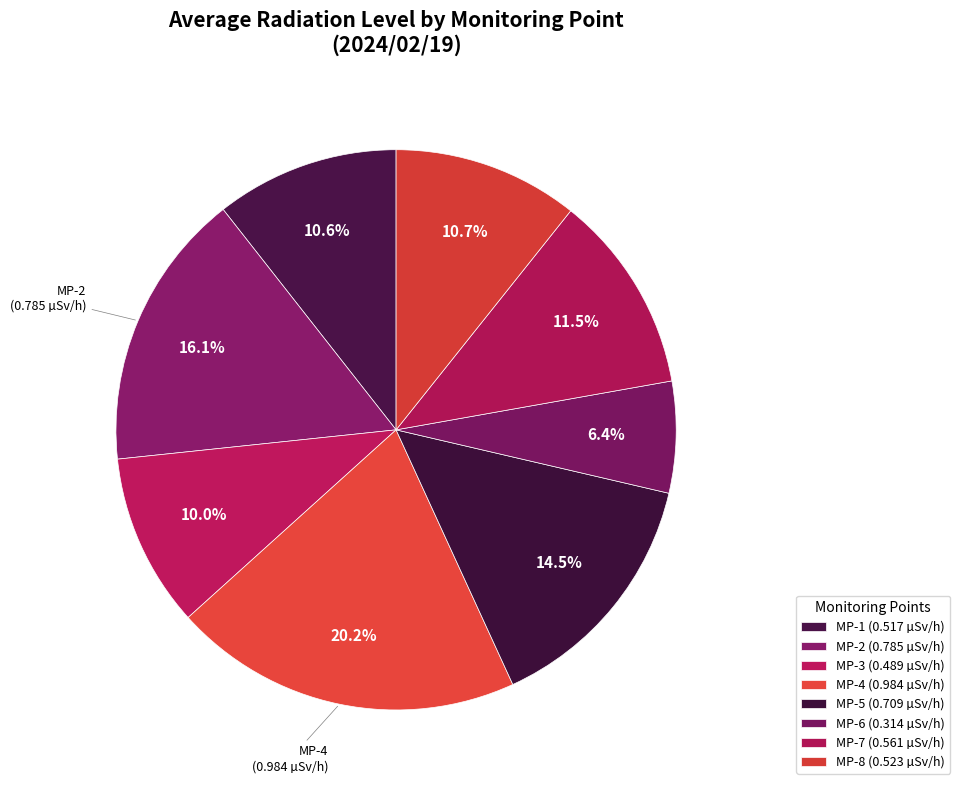

Combined, do MP-2 and MP-1 account for over 50%?

No